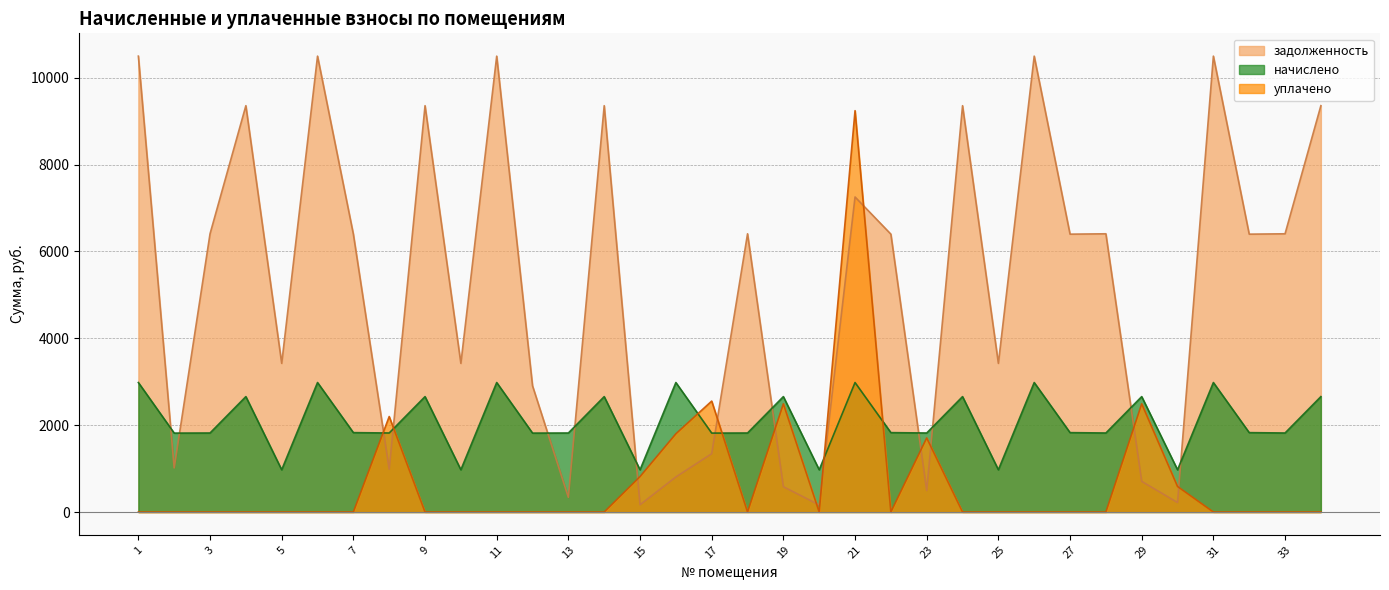

Is the value of уплачено at 25 greater than the value of начислено at 21?

No